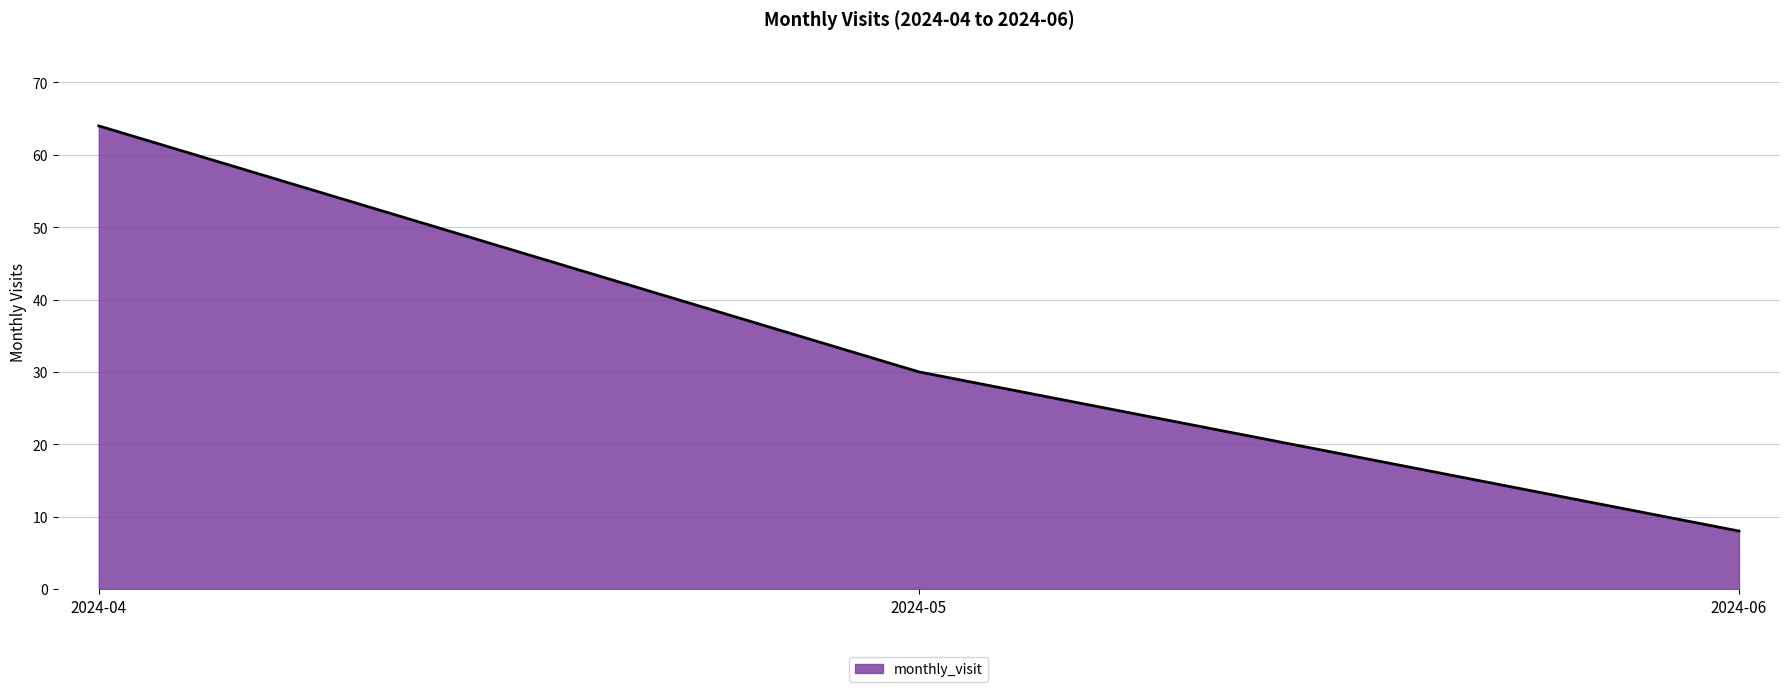

Where is the data nearest to the value 36?

2024-05